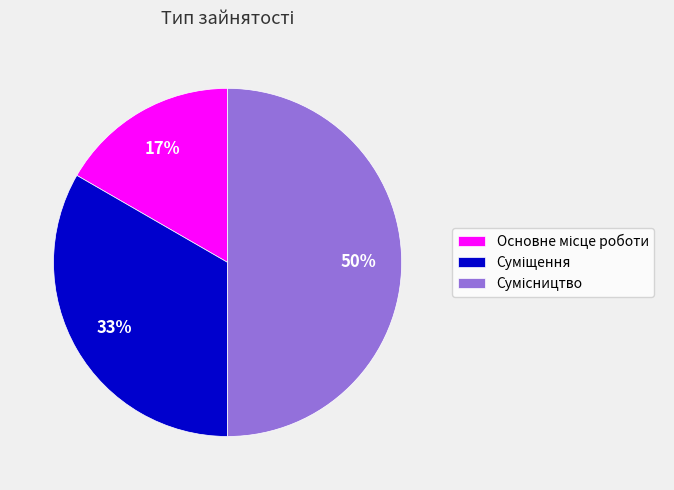

To the nearest percent, what is the difference between the largest and smallest slice percentages?

33%